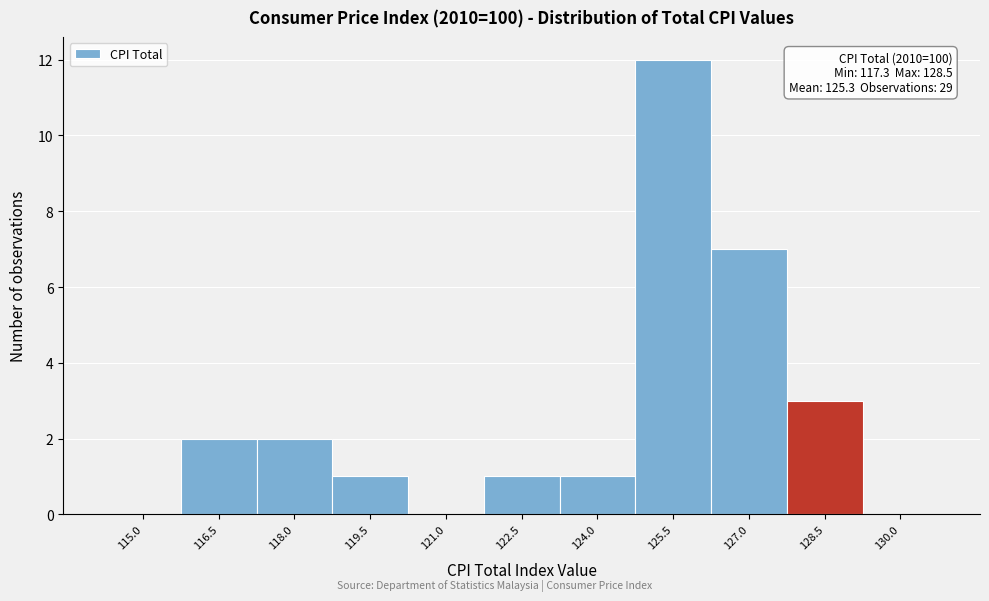

Reading left to right, transcribe all the data shown in this chart.

115.0=0	116.5=2	118.0=2	119.5=1	121.0=0	122.5=1	124.0=1	125.5=12	127.0=7	128.5=3	130.0=0